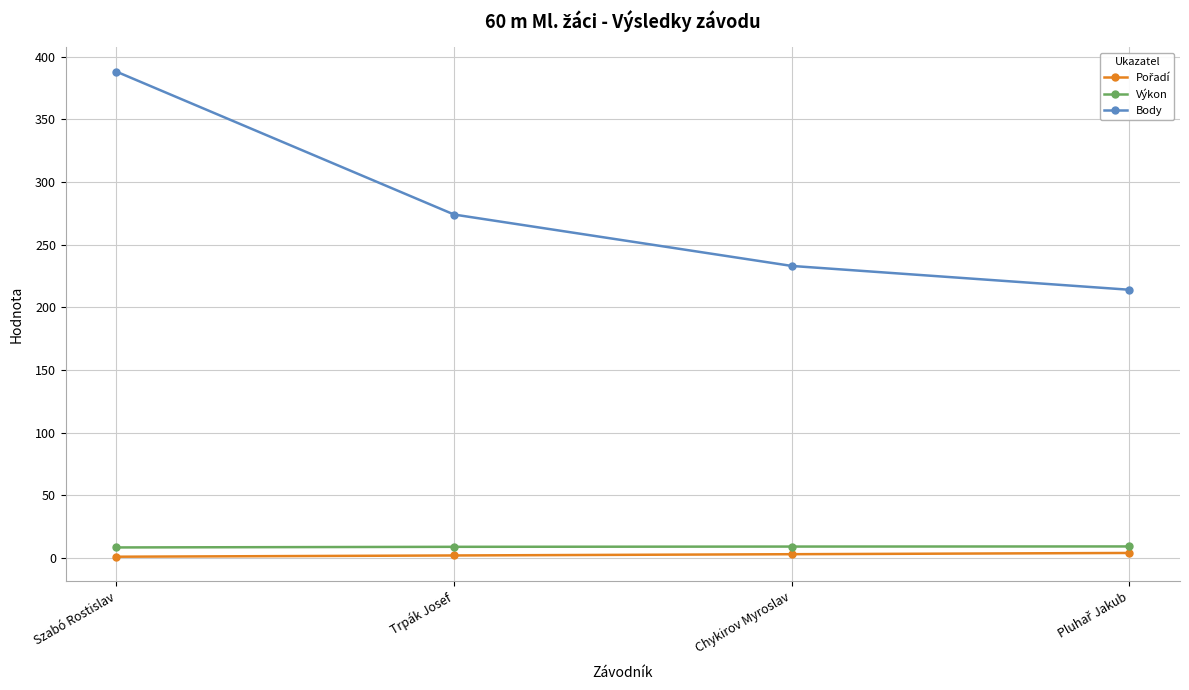

What is the maximum value shown in the chart?

388.0